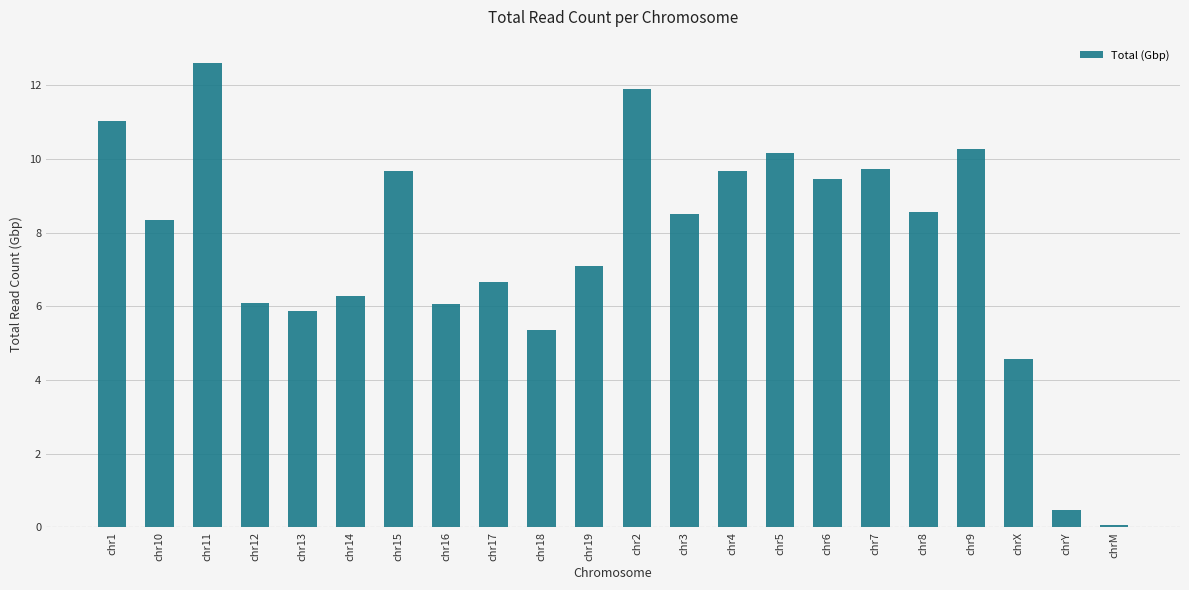

Reading right to left, transcribe all the data shown in this chart.

chrM=0.1	chrY=0.5	chrX=4.6	chr9=10.3	chr8=8.6	chr7=9.7	chr6=9.5	chr5=10.2	chr4=9.7	chr3=8.5	chr2=11.9	chr19=7.1	chr18=5.4	chr17=6.7	chr16=6.1	chr15=9.7	chr14=6.3	chr13=5.9	chr12=6.1	chr11=12.6	chr10=8.3	chr1=11.0